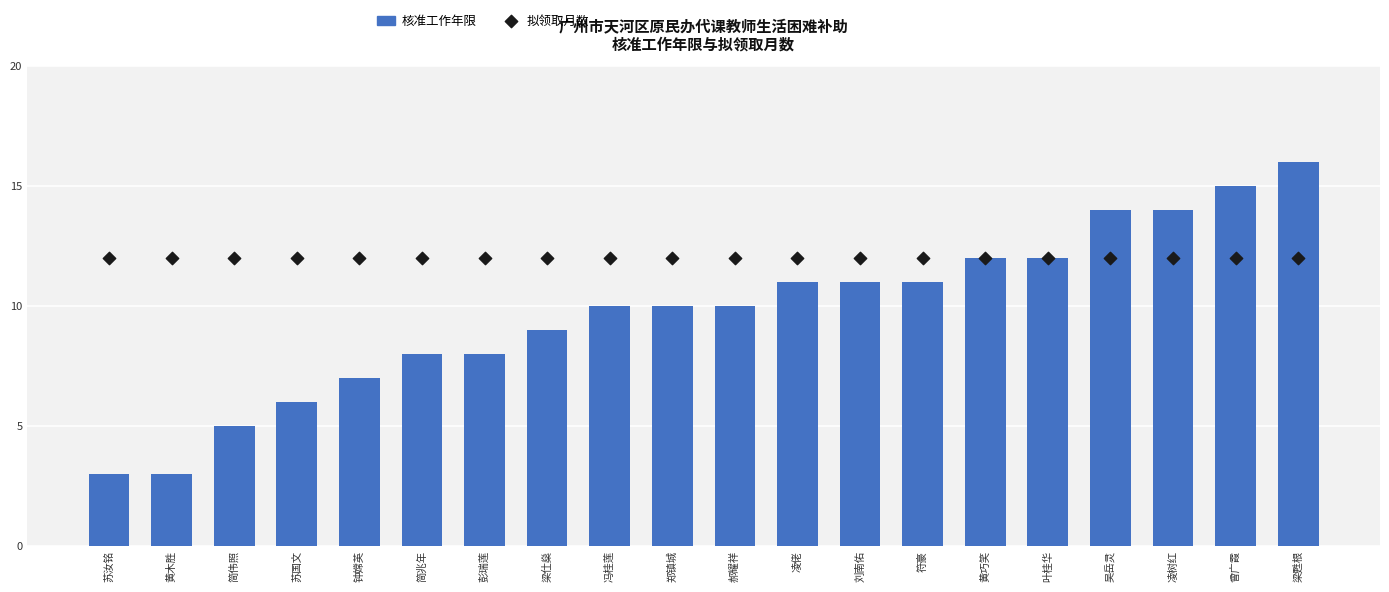

At how many categories does at least one series exceed 12?

4